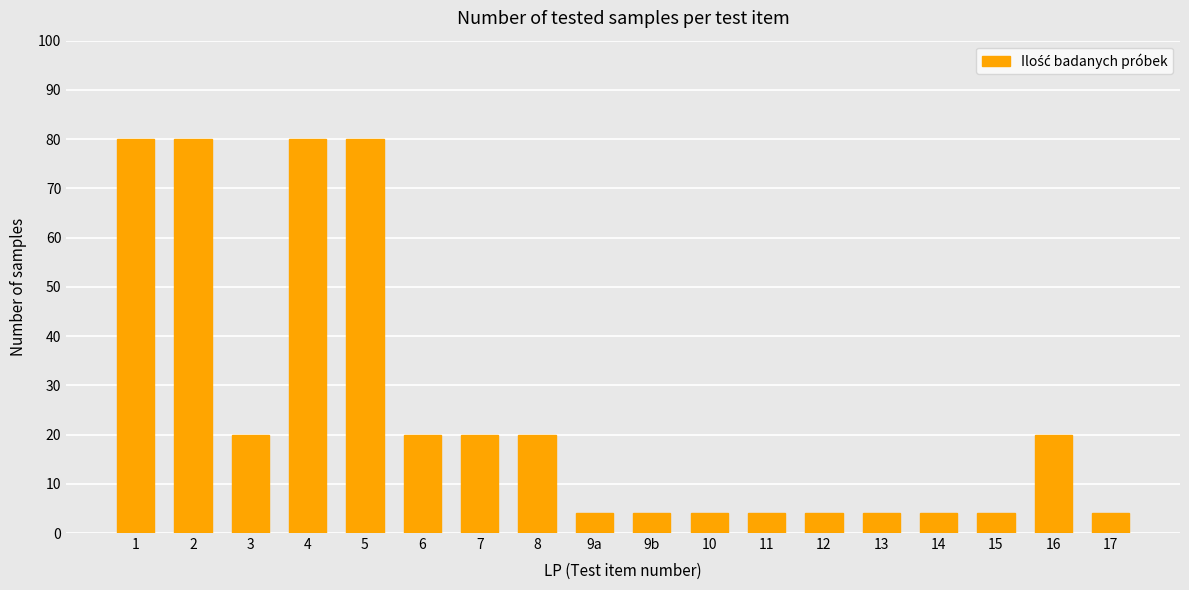

Reading left to right, extract all data points from this chart.

80	80	20	80	80	20	20	20	4	4	4	4	4	4	4	4	20	4